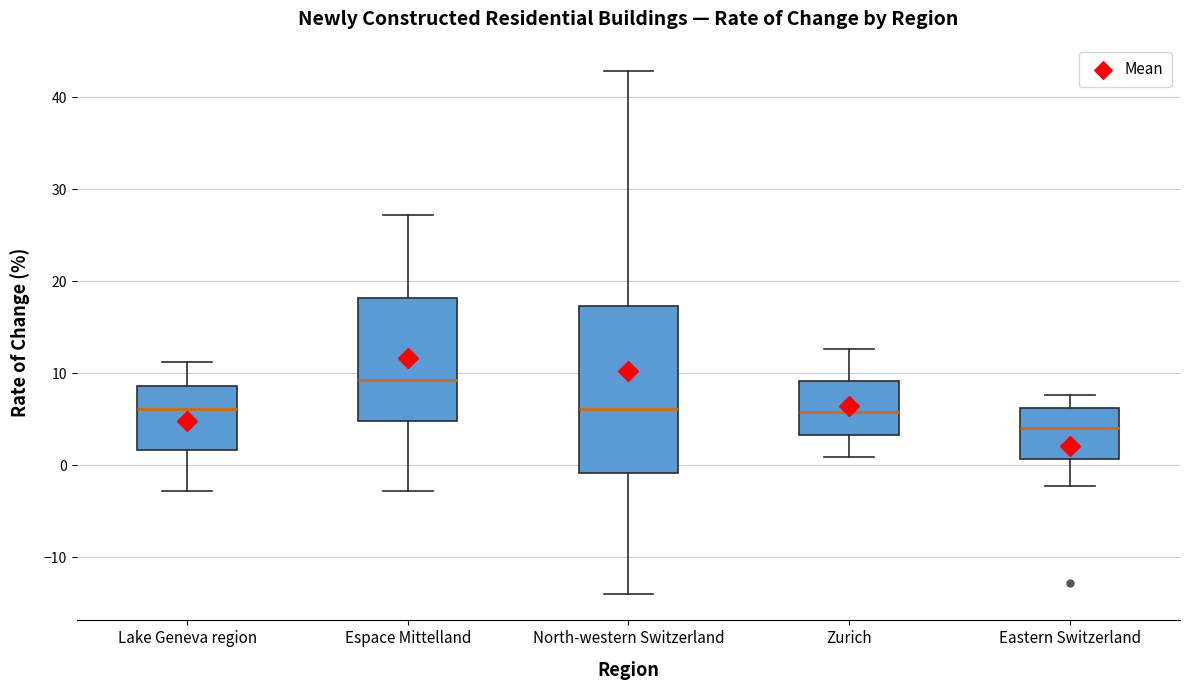

Which box has the highest median line?

Espace Mittelland